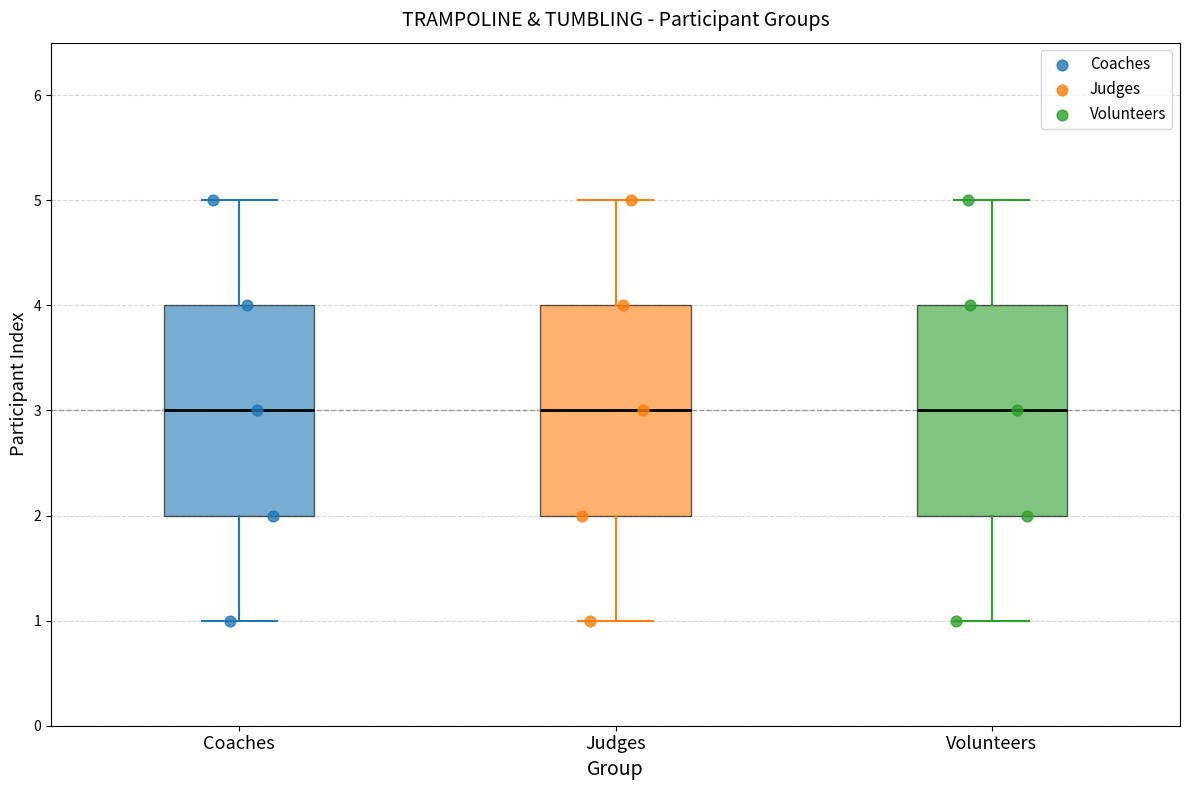

Reading left to right, transcribe this box plot: for each box, give where its median line is, the range the box spans, and where its two whiskers end, as read against the y-axis. The values are not printed on the chart, so give them approximately, as read against the axis.

Coaches: median 3, box 2 to 4, whiskers 1 to 5
Judges: median 3, box 2 to 4, whiskers 1 to 5
Volunteers: median 3, box 2 to 4, whiskers 1 to 5